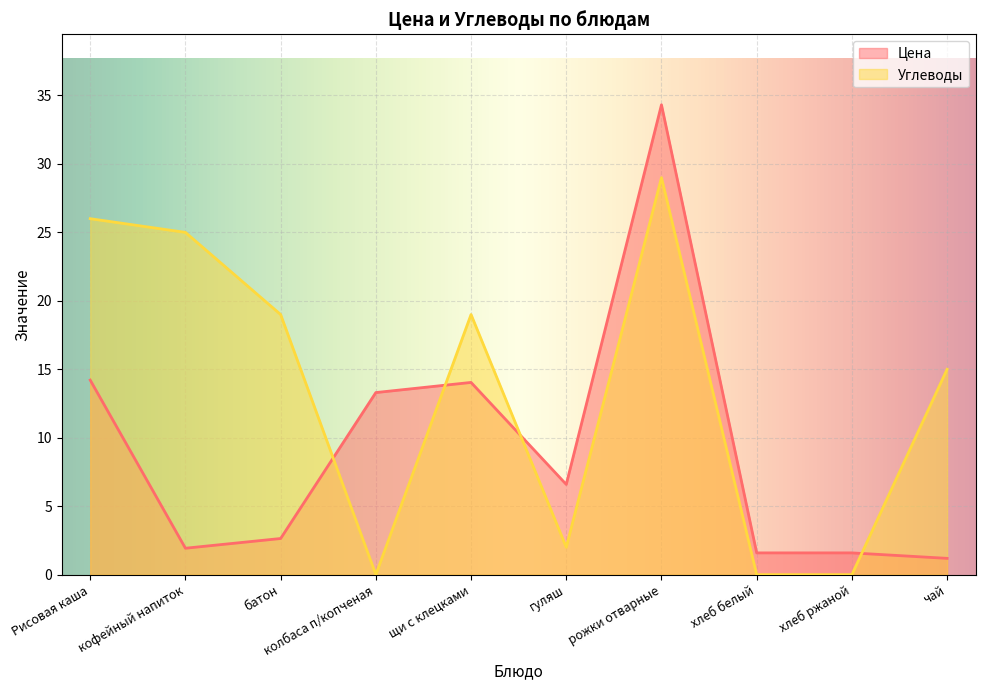

Which has a higher value, хлеб ржаной or чай?

хлеб ржаной